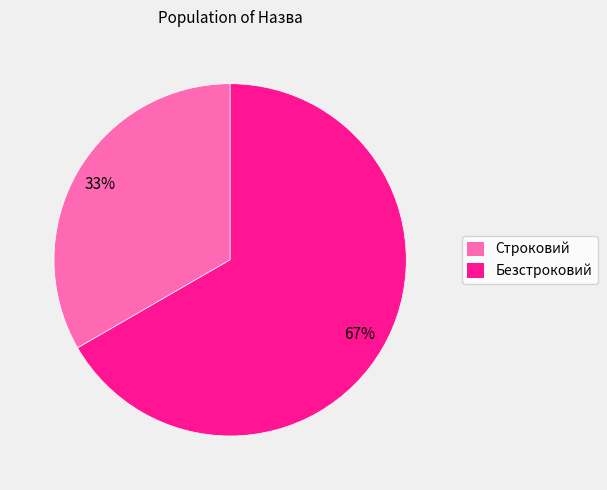

To the nearest percent, what is the average slice percentage?

50%